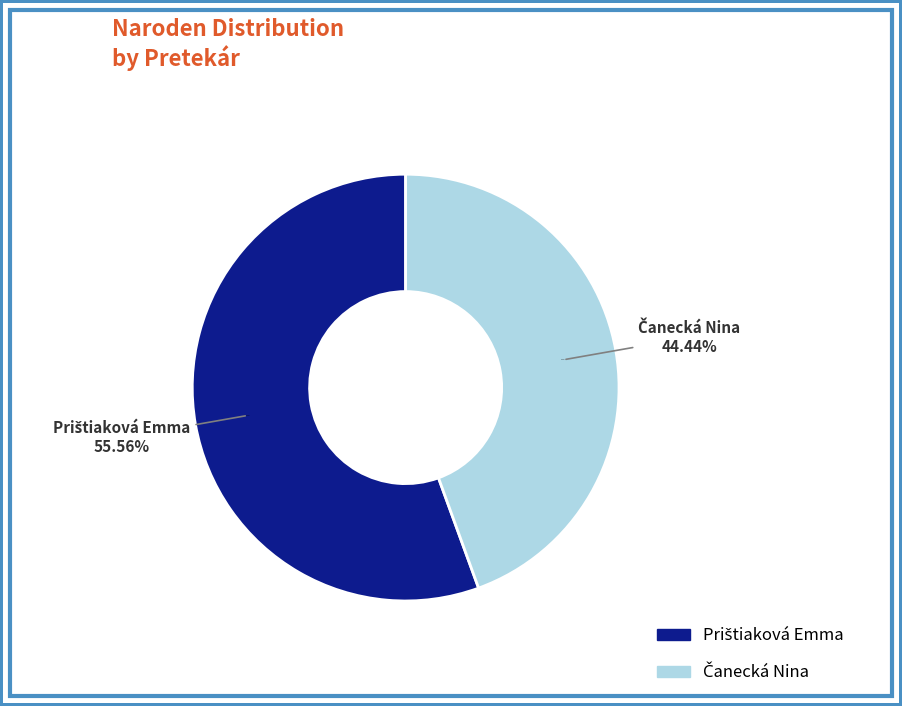

Which has a higher value, Čanecká Nina or Prištiaková Emma?

Prištiaková Emma